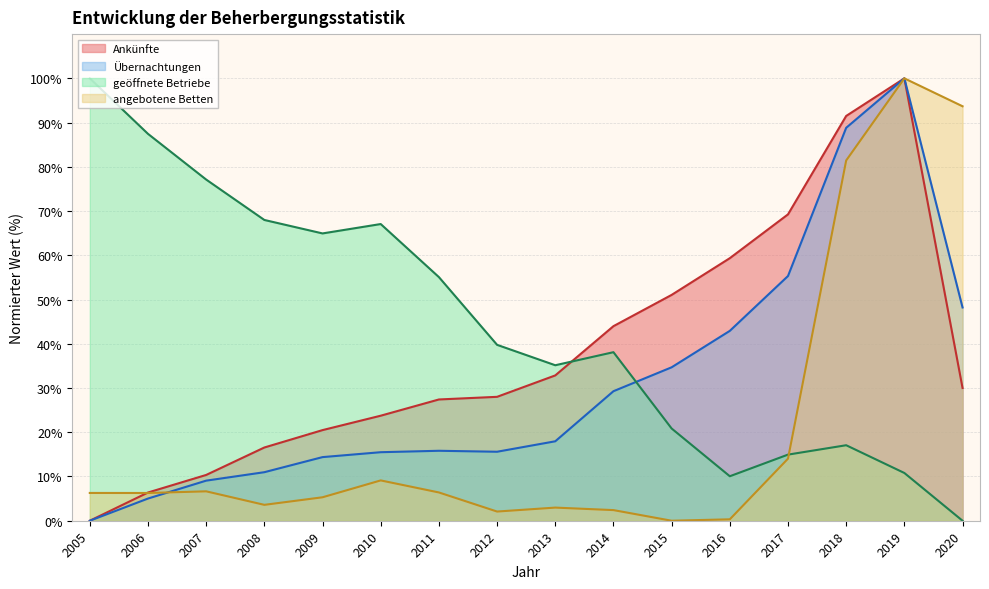

Which series has the largest total across all categories?

geöffnete Betriebe